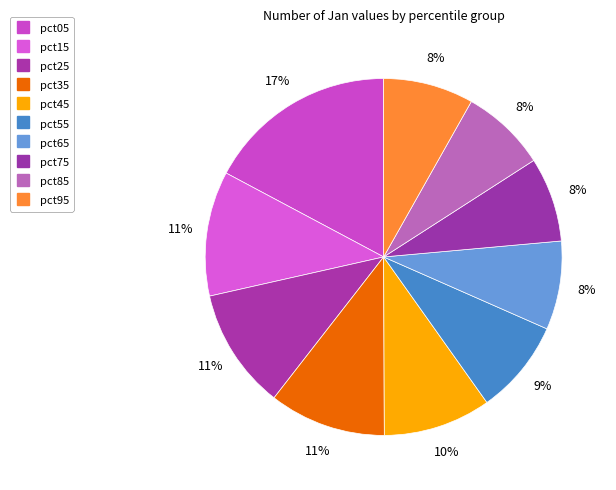

How many slices are in this pie chart?

10